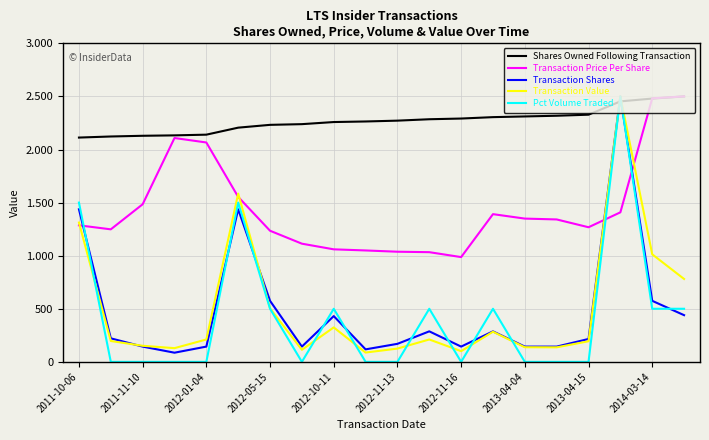

What is the sum of all Transaction Price Per Share values?

28999.8